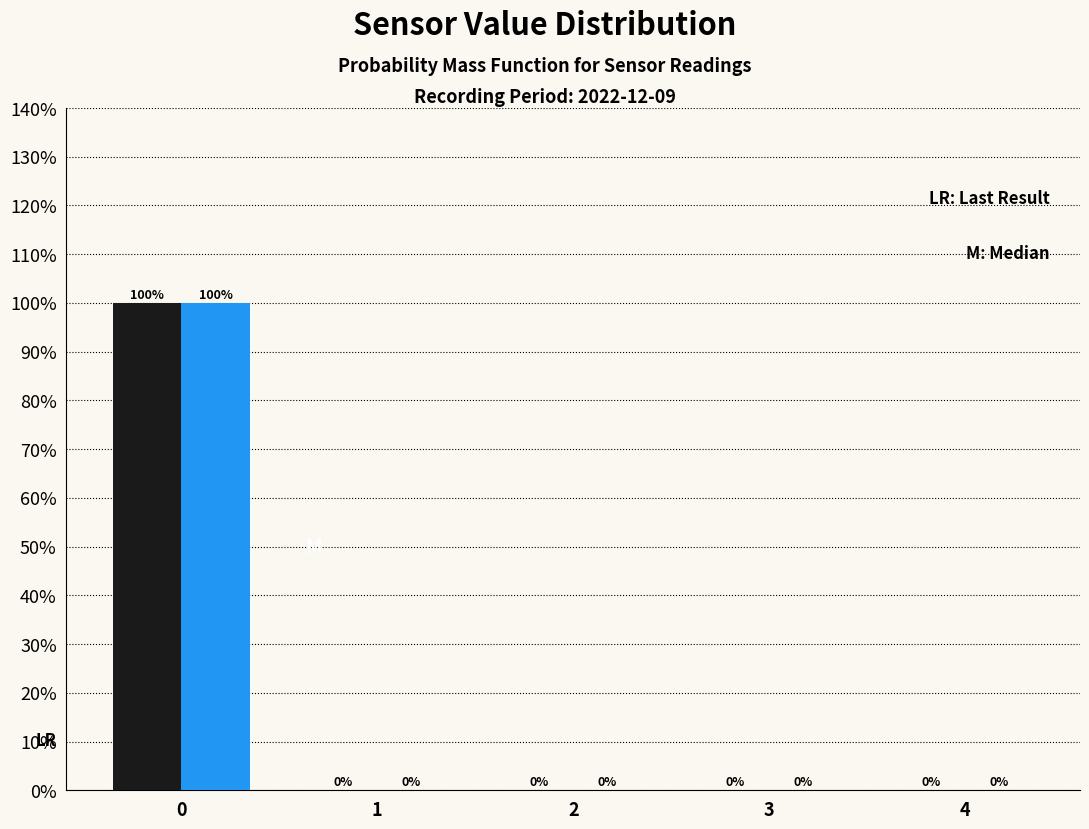

What is the maximum value shown in the chart?

100